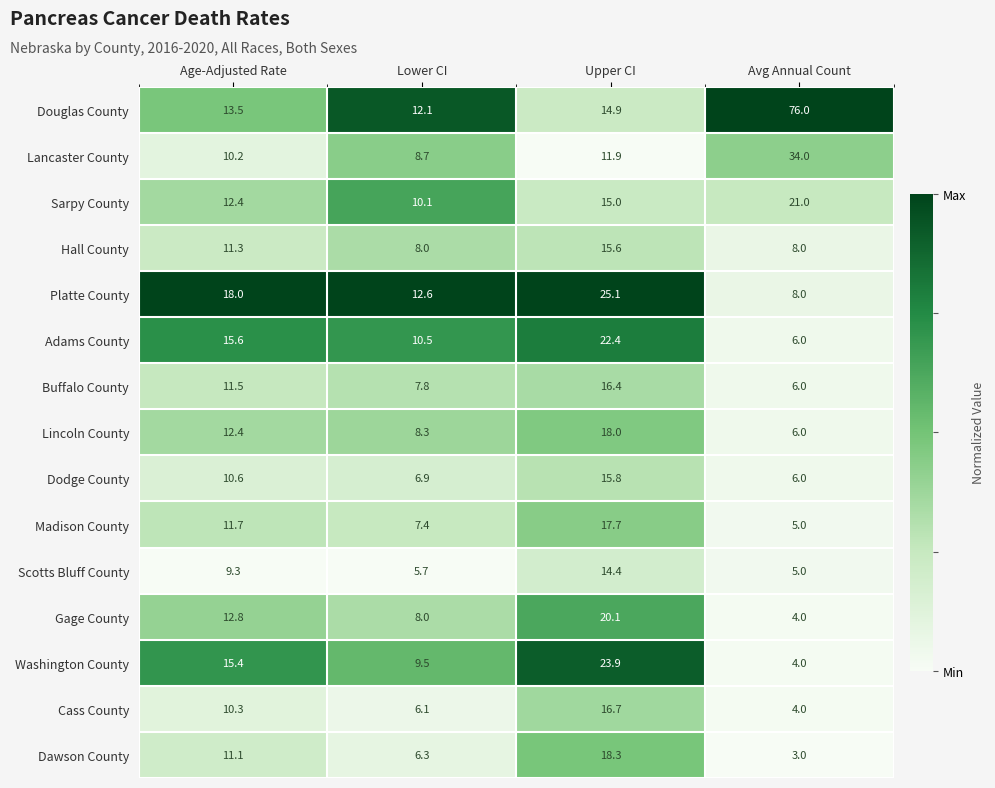

What is the difference between the maximum and minimum values in the Washington County series?

19.9